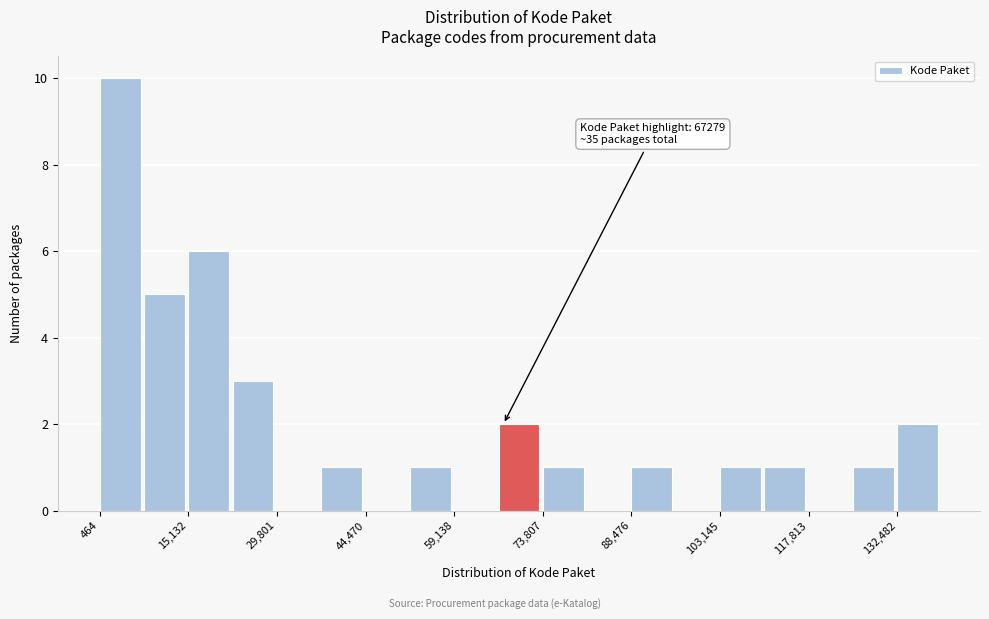

Read against the x-axis, roughly where is the centre of the tallest bar?

4000